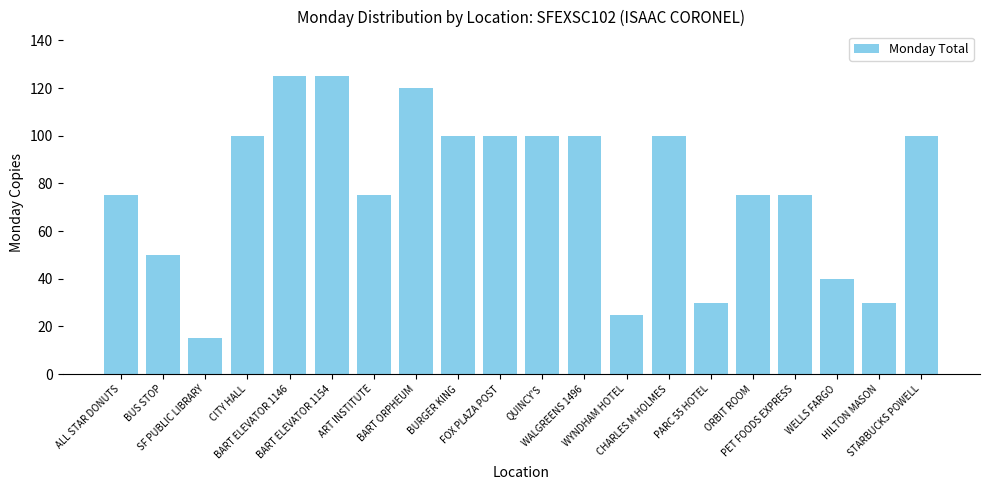

How many series are shown in this chart?

1